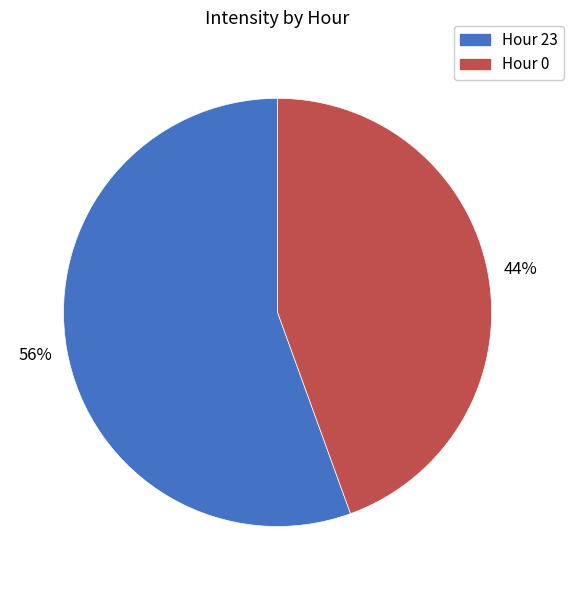

Does any single category account for the majority?

Yes